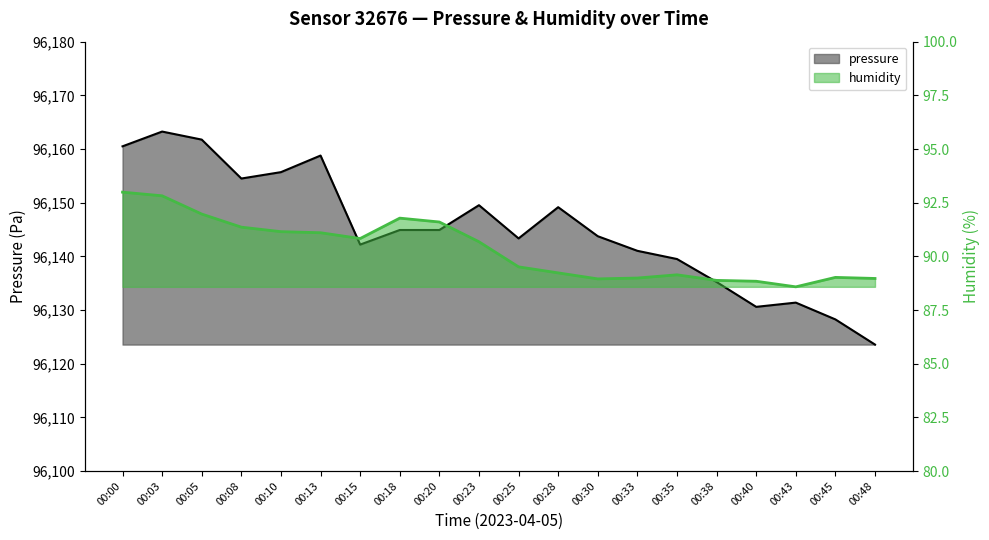

Which series changed the most between 00:05 and 00:10?

pressure